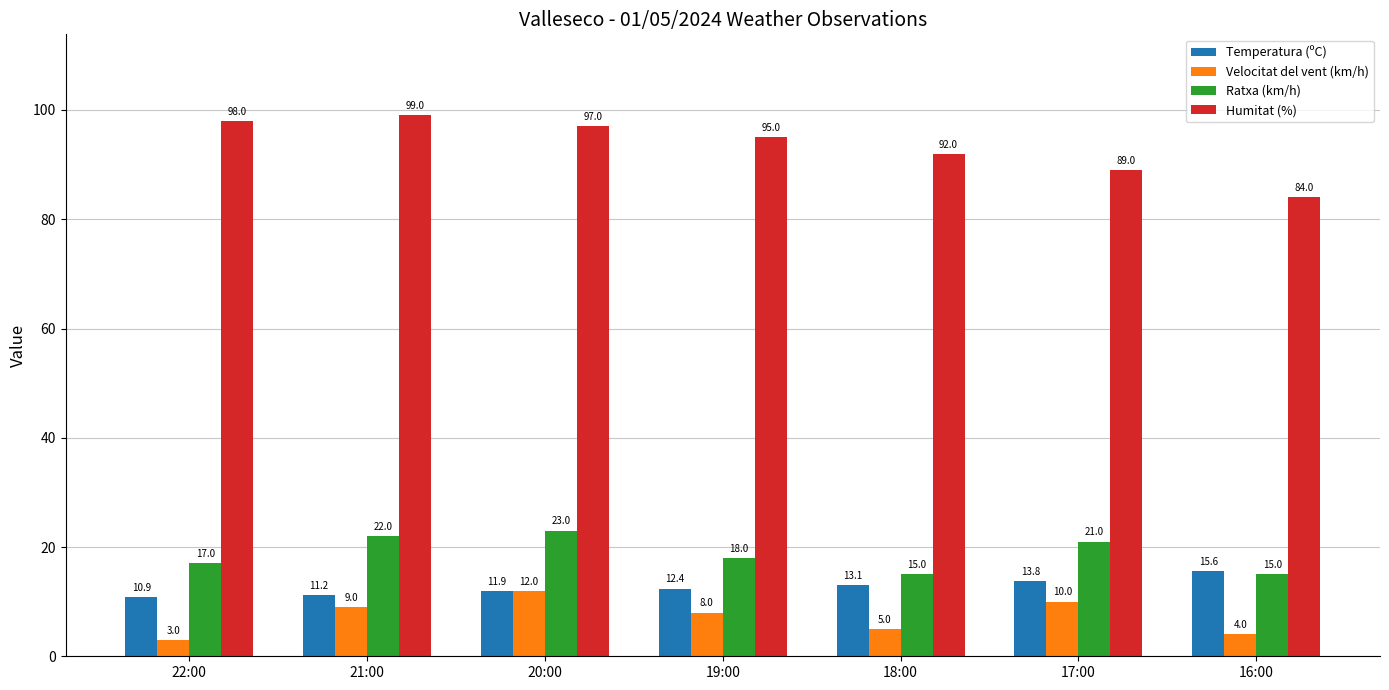

How many series are shown in this chart?

4